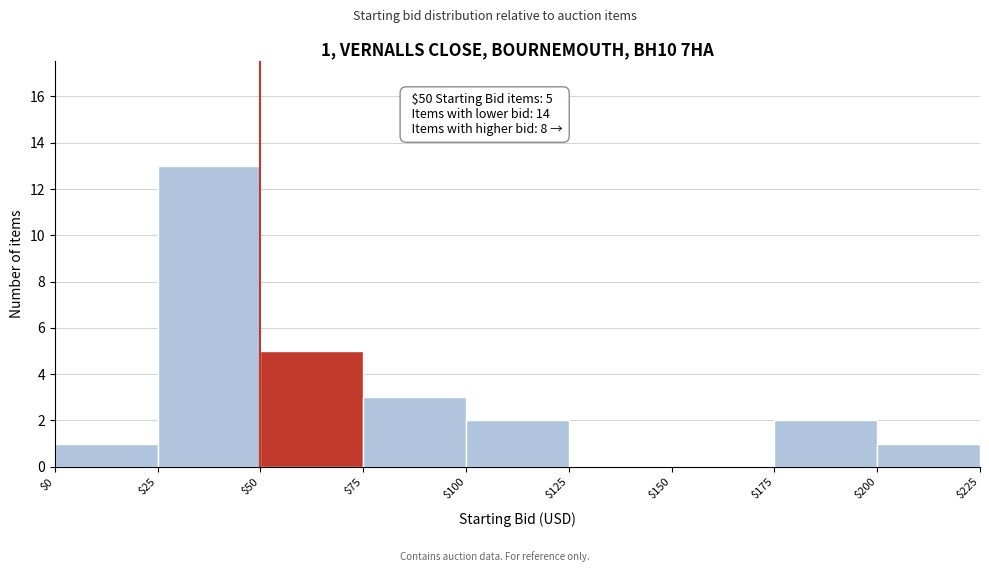

Over which range of the x-axis is the bar tallest?

$25 to $50